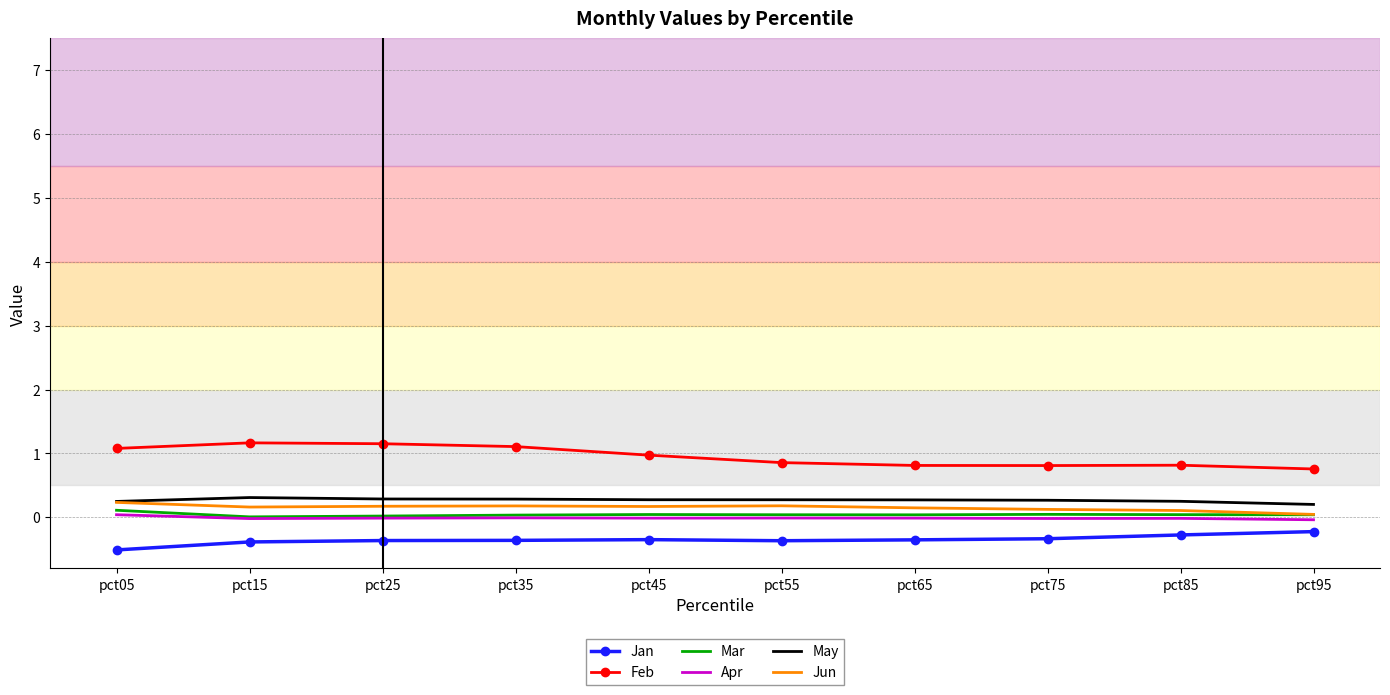

What is the difference between the second highest and second lowest values in the Jan series?

0.1